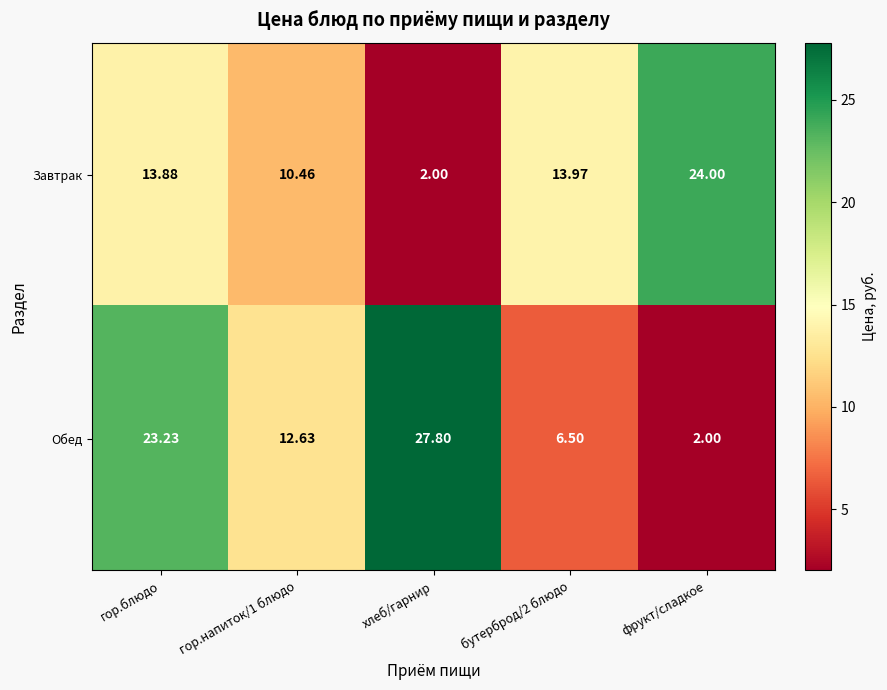

What is the maximum value shown in the chart?

27.8